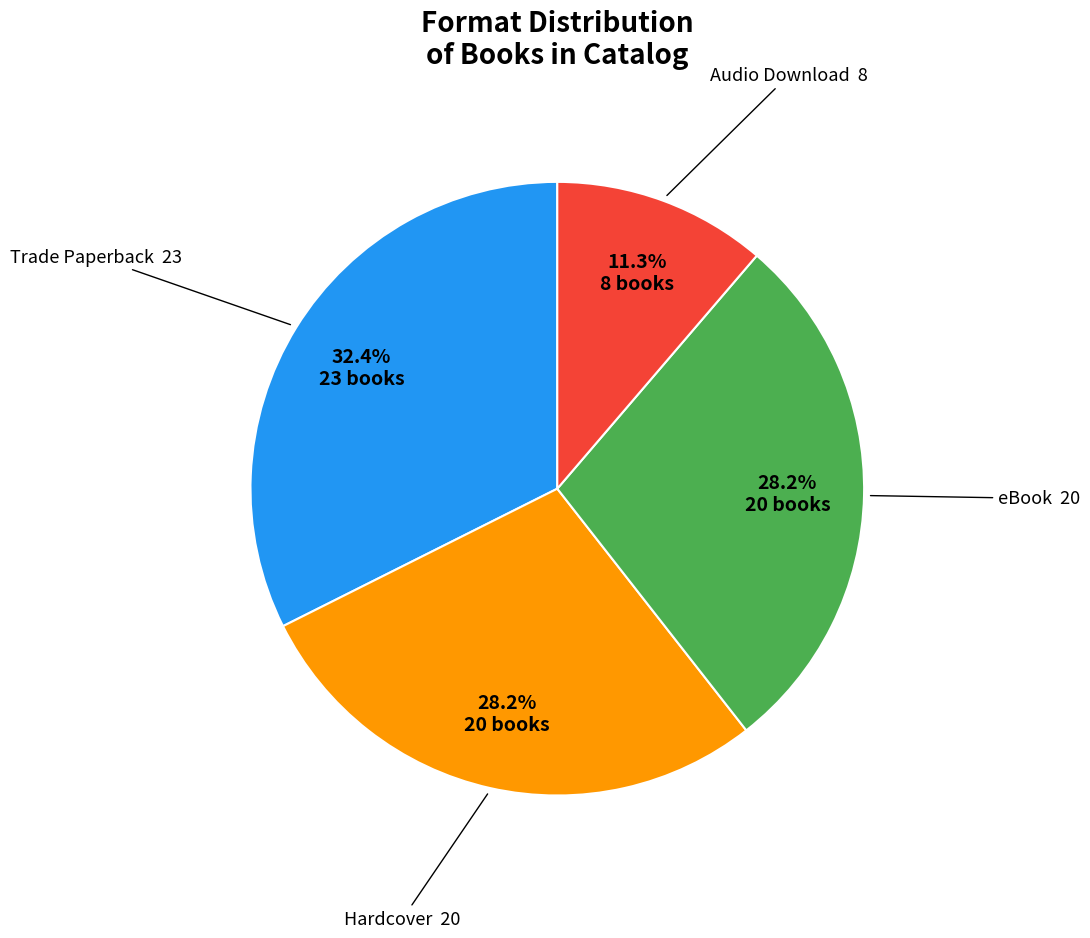

Is there any slice that represents more than half of the pie?

No